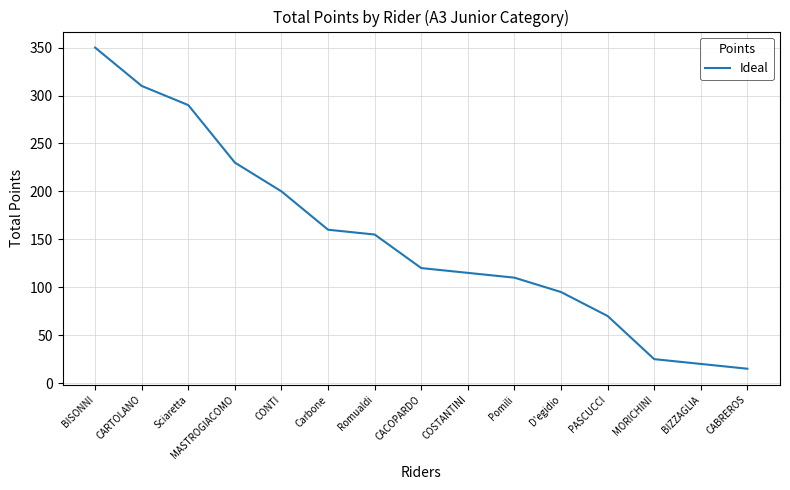

Rank the categories by value from highest to lowest.

BISONNI, CARTOLANO, Sciaretta, MASTROGIACOMO, CONTI, Carbone, Romualdi, CACOPARDO, COSTANTINI, Pomili, D'egidio, PASCUCCI, MORICHINI, BIZZAGLIA, CABREROS